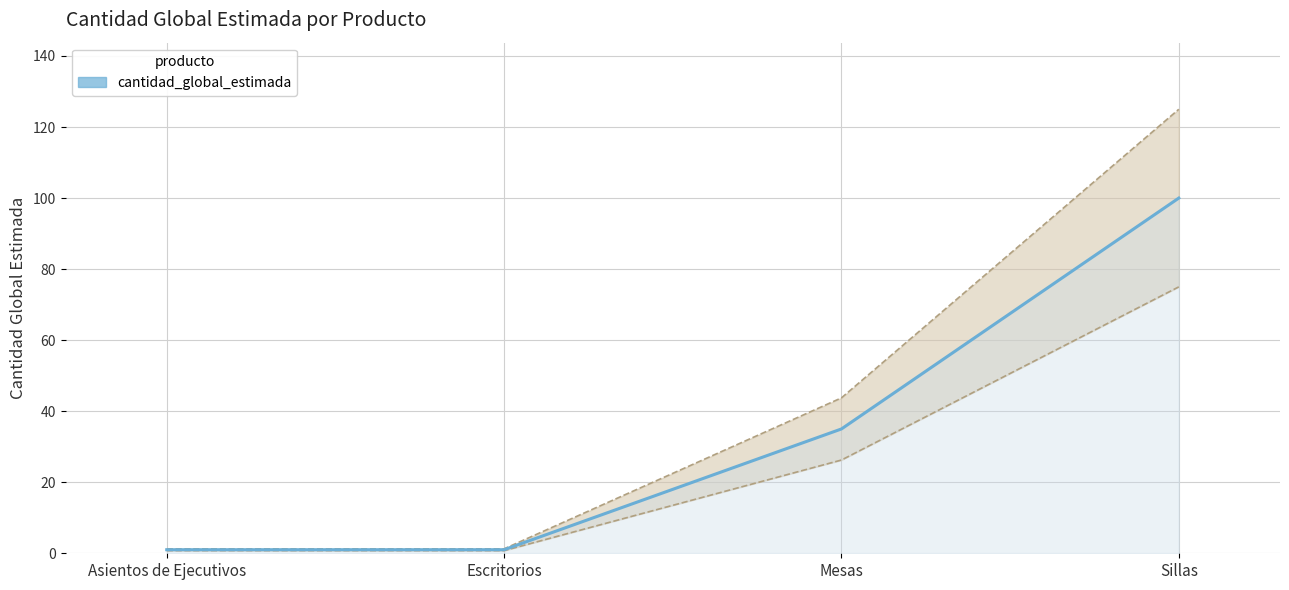

What is the average value?

34